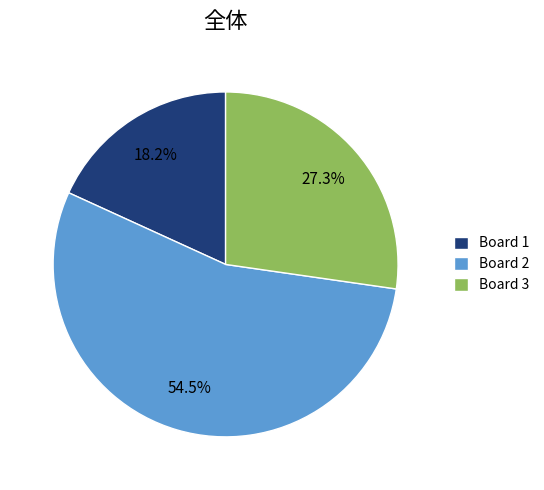

Approximately how many times larger is the value at Board 1 compared to Board 2?

0.3